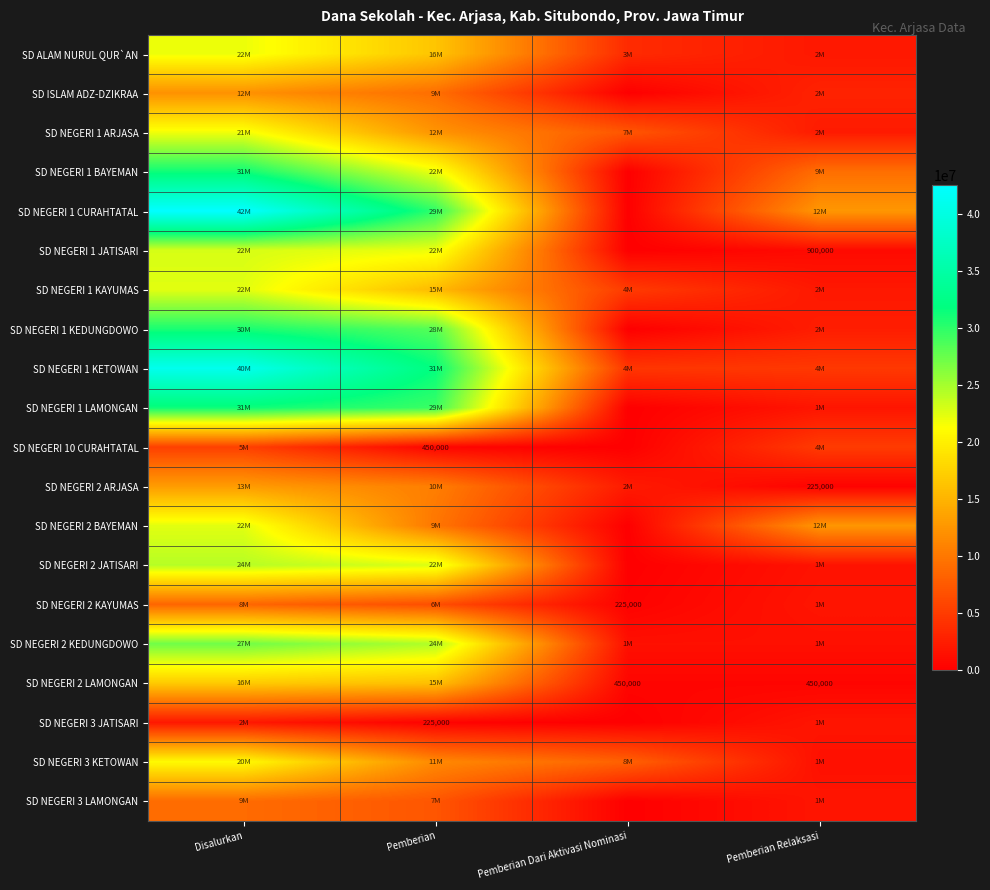

Is it true that SD NEGERI 2 LAMONGAN equals 183818 at Pemberian Relaksasi?

False